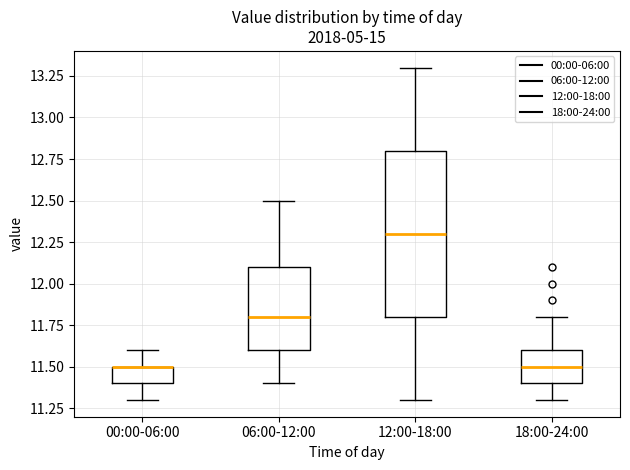

Reading left to right, transcribe this box plot: for each box, give where its median line is, the range the box spans, and where its two whiskers end, as read against the y-axis. The values are not printed on the chart, so give them approximately, as read against the axis.

00:00-06:00: median 11.5 (drawn on the box's upper edge), box 11.4 to 11.5, whiskers 11.3 to 11.6
06:00-12:00: median 11.8, box 11.6 to 12.1, whiskers 11.4 to 12.5
12:00-18:00: median 12.3, box 11.8 to 12.8, whiskers 11.3 to 13.3
18:00-24:00: median 11.5, box 11.4 to 11.6, whiskers 11.3 to 11.8